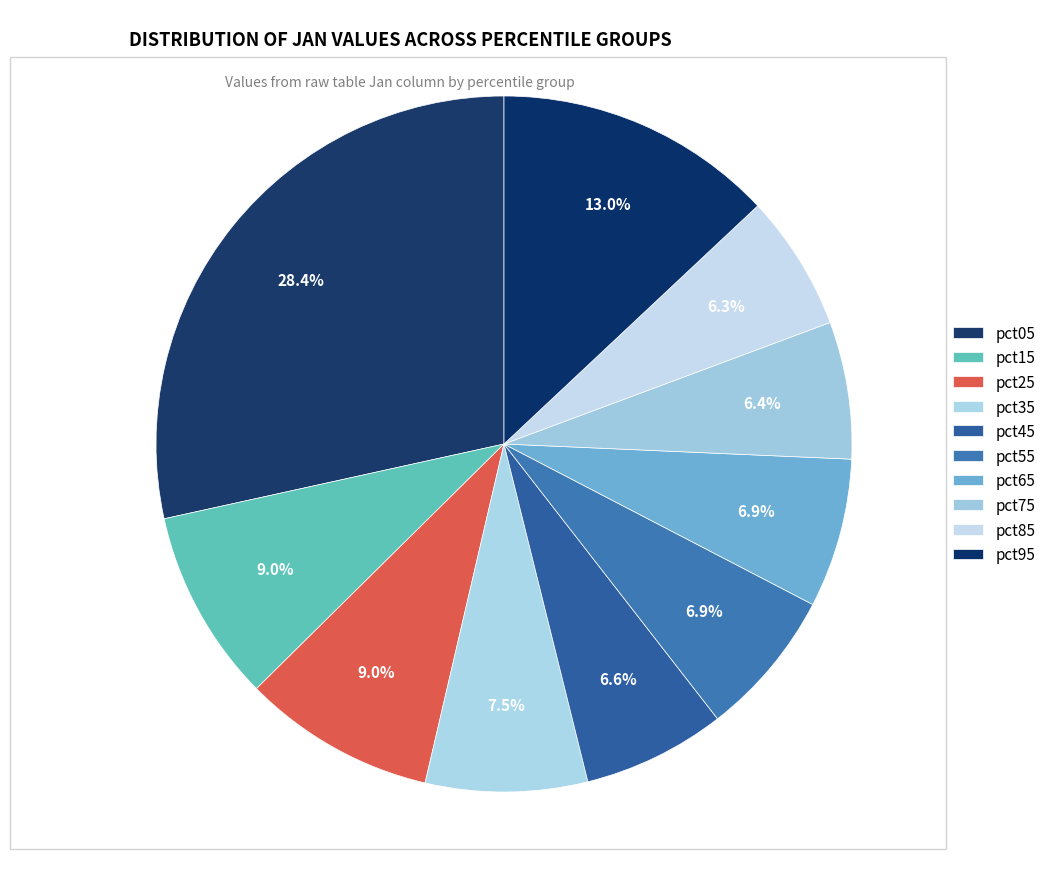

Does any single category account for the majority?

No